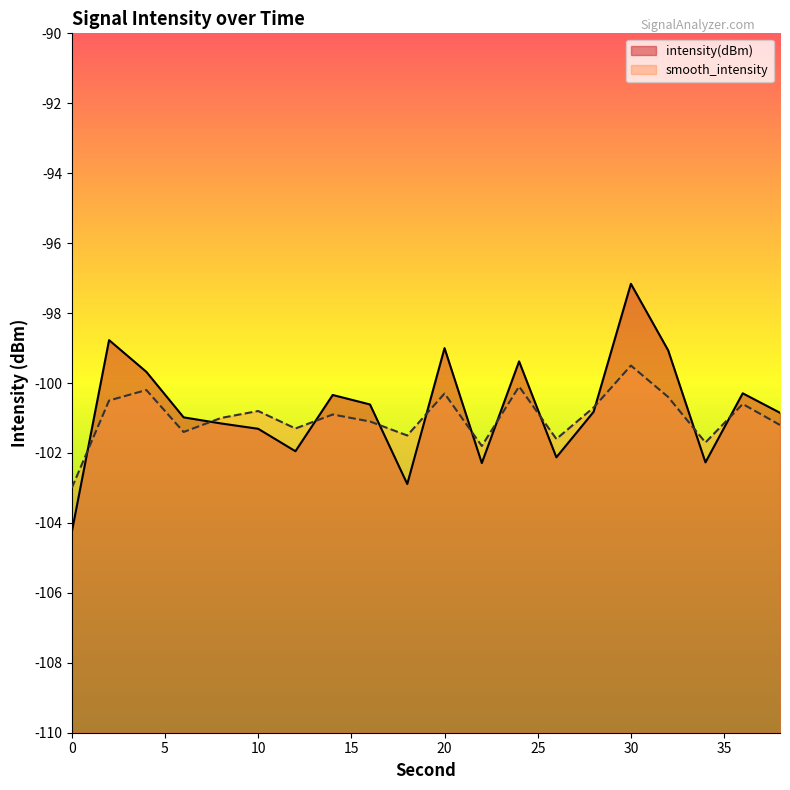

What is the approximate value of smooth_intensity at 22?

-101.8